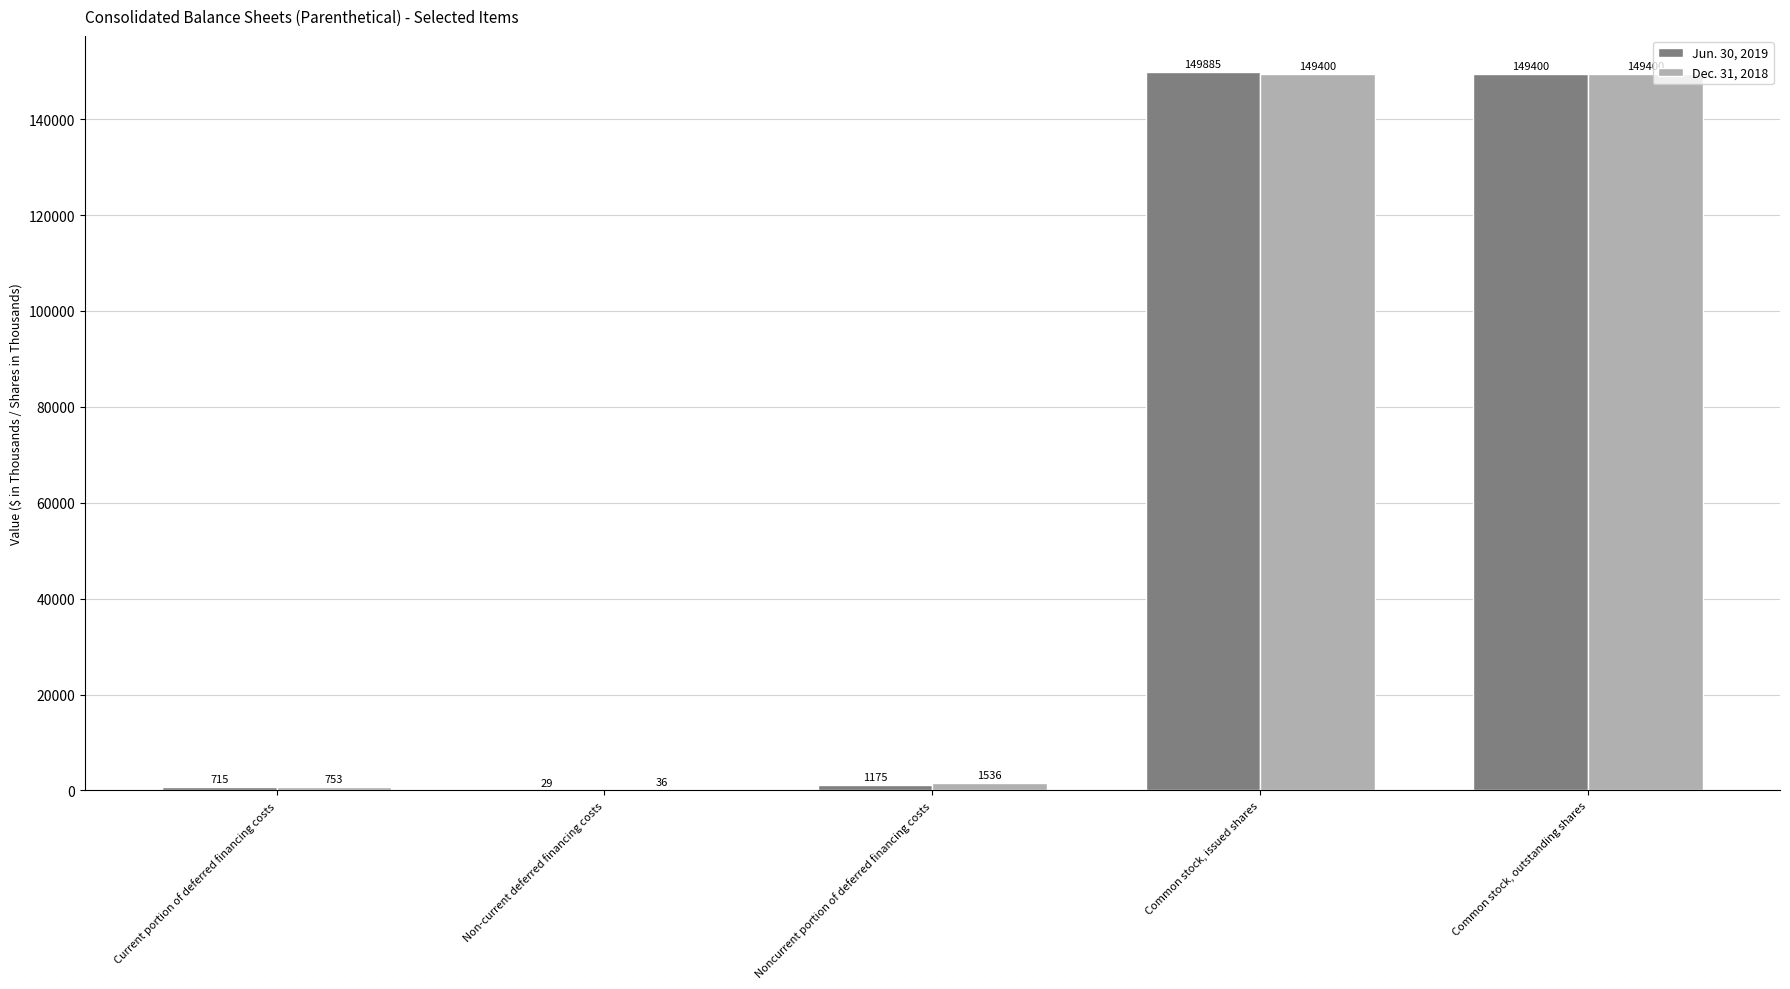

True or false: Jun. 30, 2019 has a value of 29 at Non-current deferred financing costs.

True